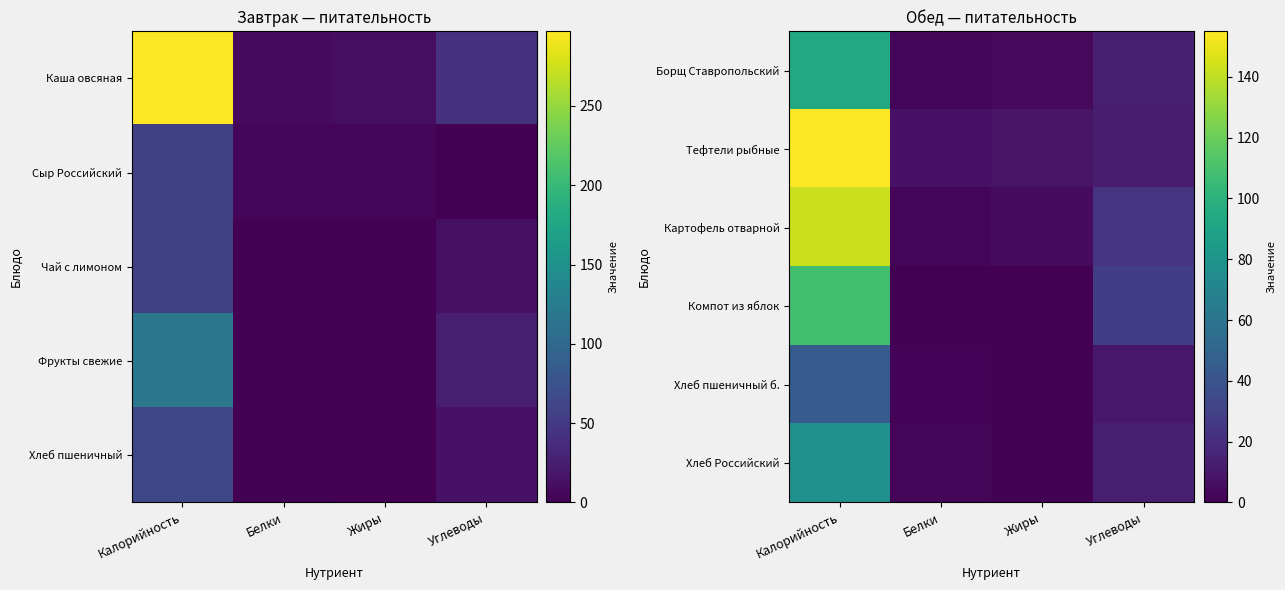

Which label corresponds to the smallest value in the chart?

Жиры